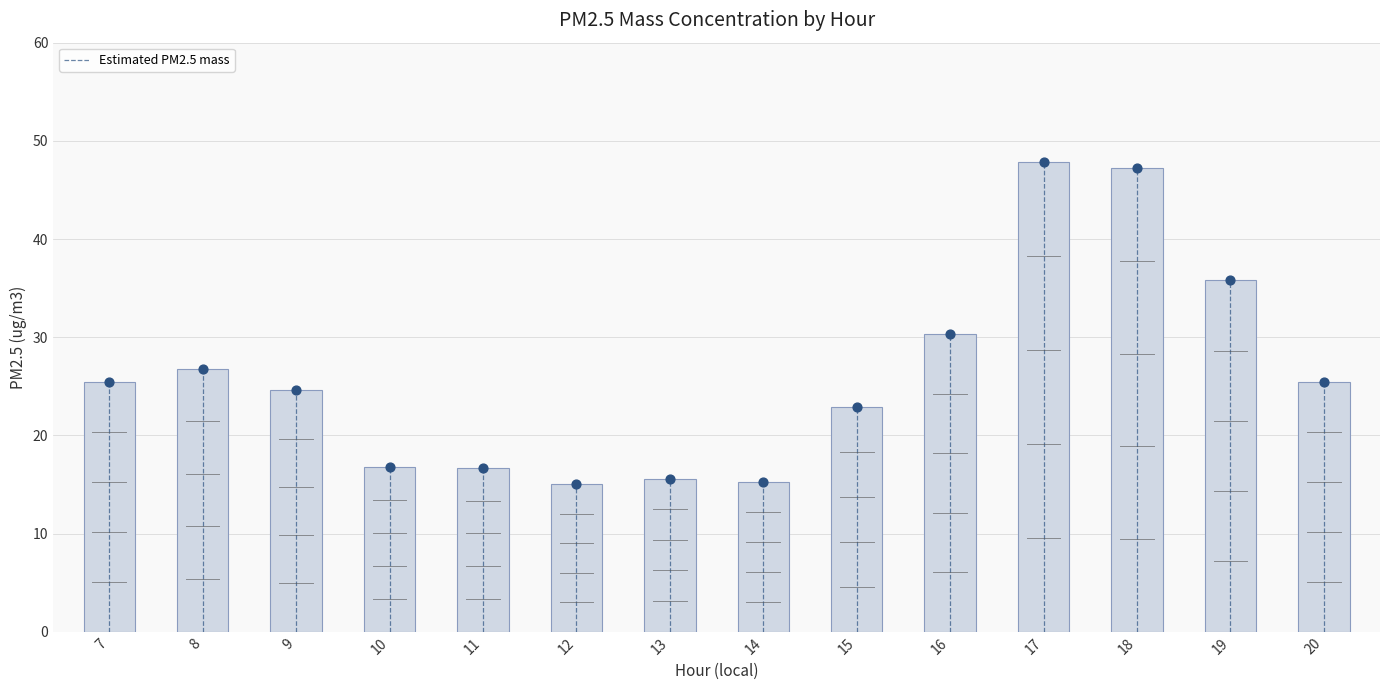

What is the change in value from 17 to 20?

-22.4